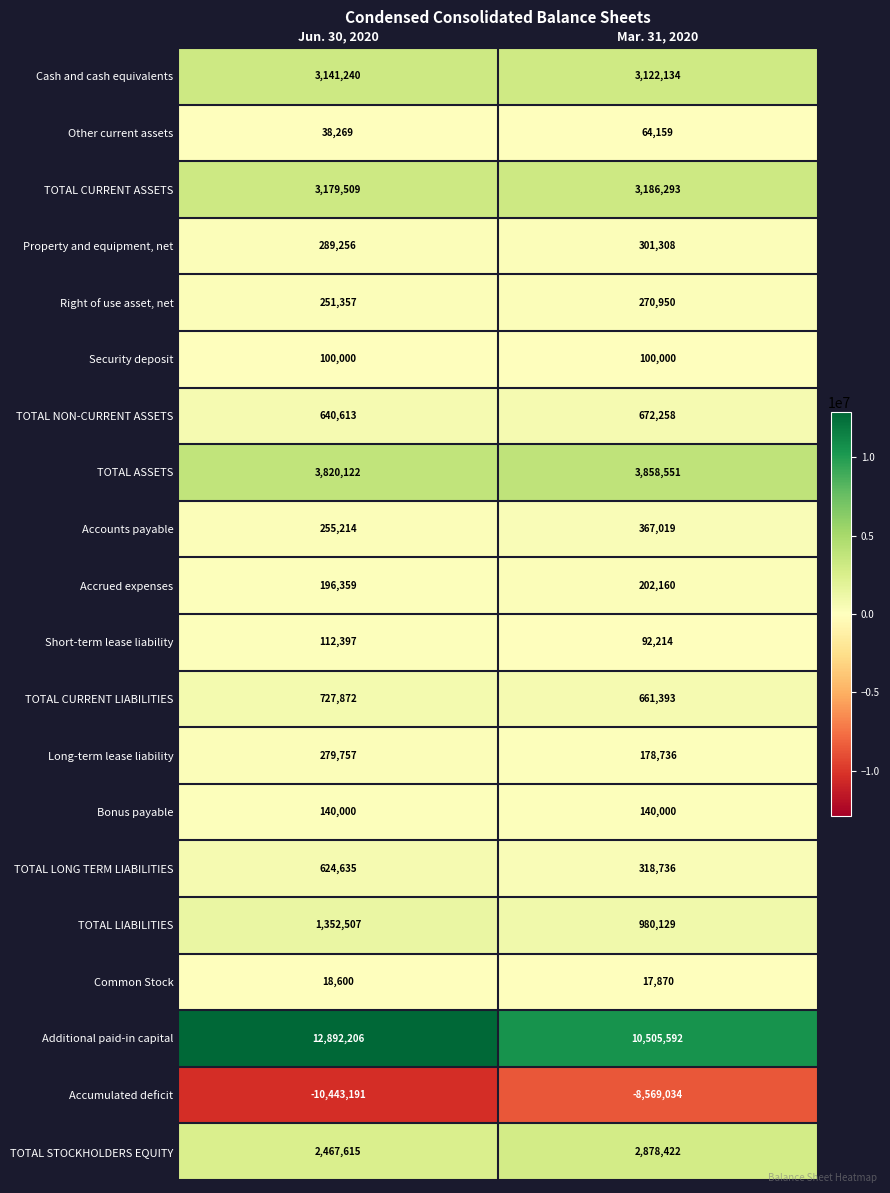

Which series has the largest total across all categories?

Additional paid-in capital